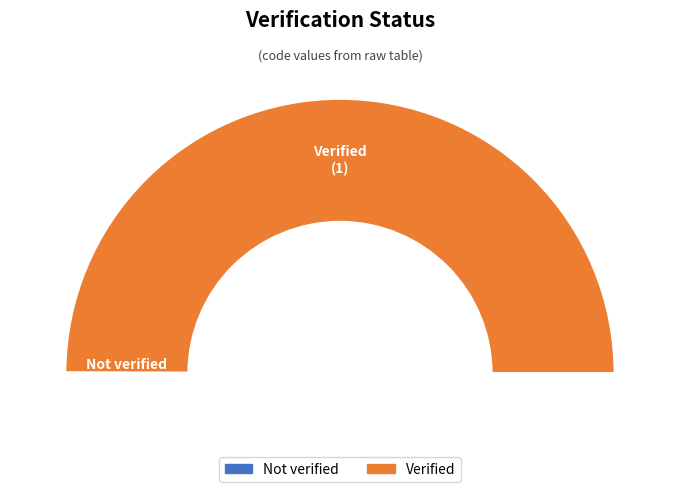

The Verified slice represents 99% of the pie. True or false?

False